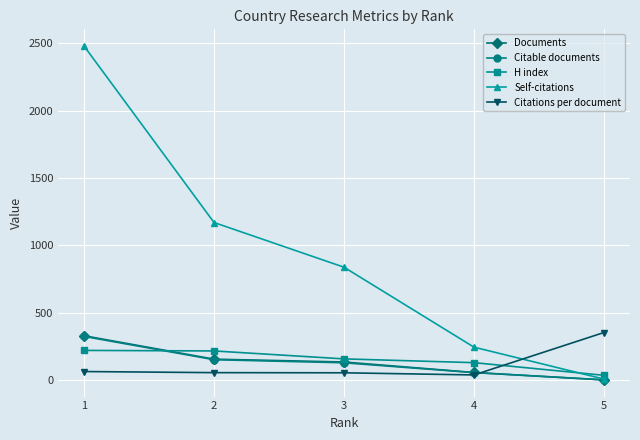

What is the difference between the highest and lowest values at 3?

784.3